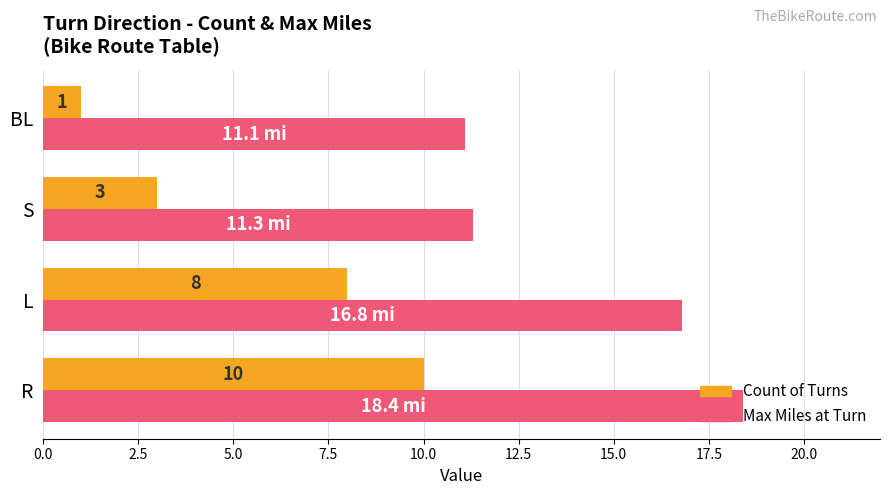

Is it true that Count of Turns equals 10.0 at R?

True